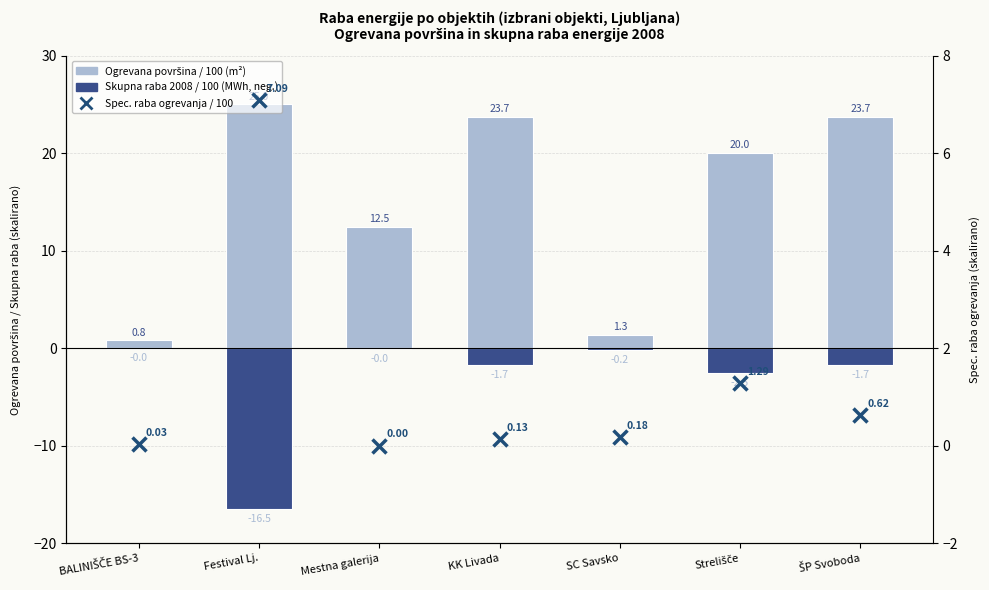

True or false: Ogrevana površina / 100 (m²) has a value of 12.5 at Mestna galerija.

True